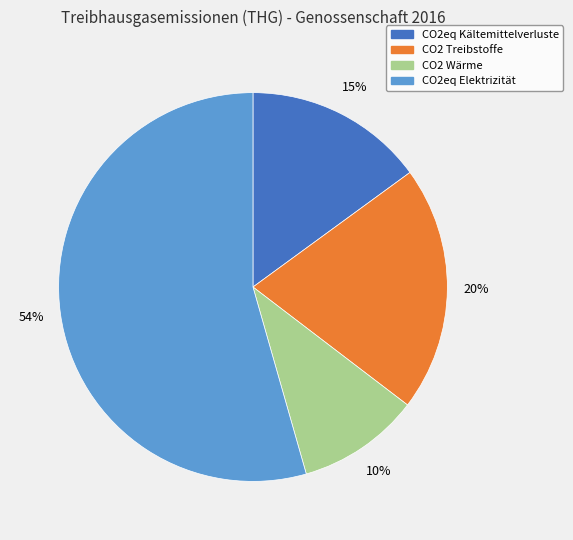

True or false: CO2eq Kältemittelverluste accounts for 4% of the total.

False